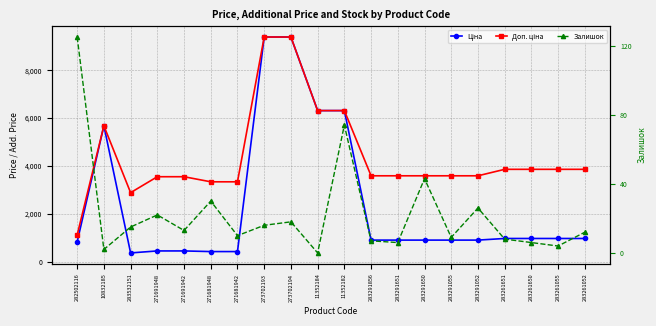

True or false: Ціна and Доп. ціна cross at least once.

False